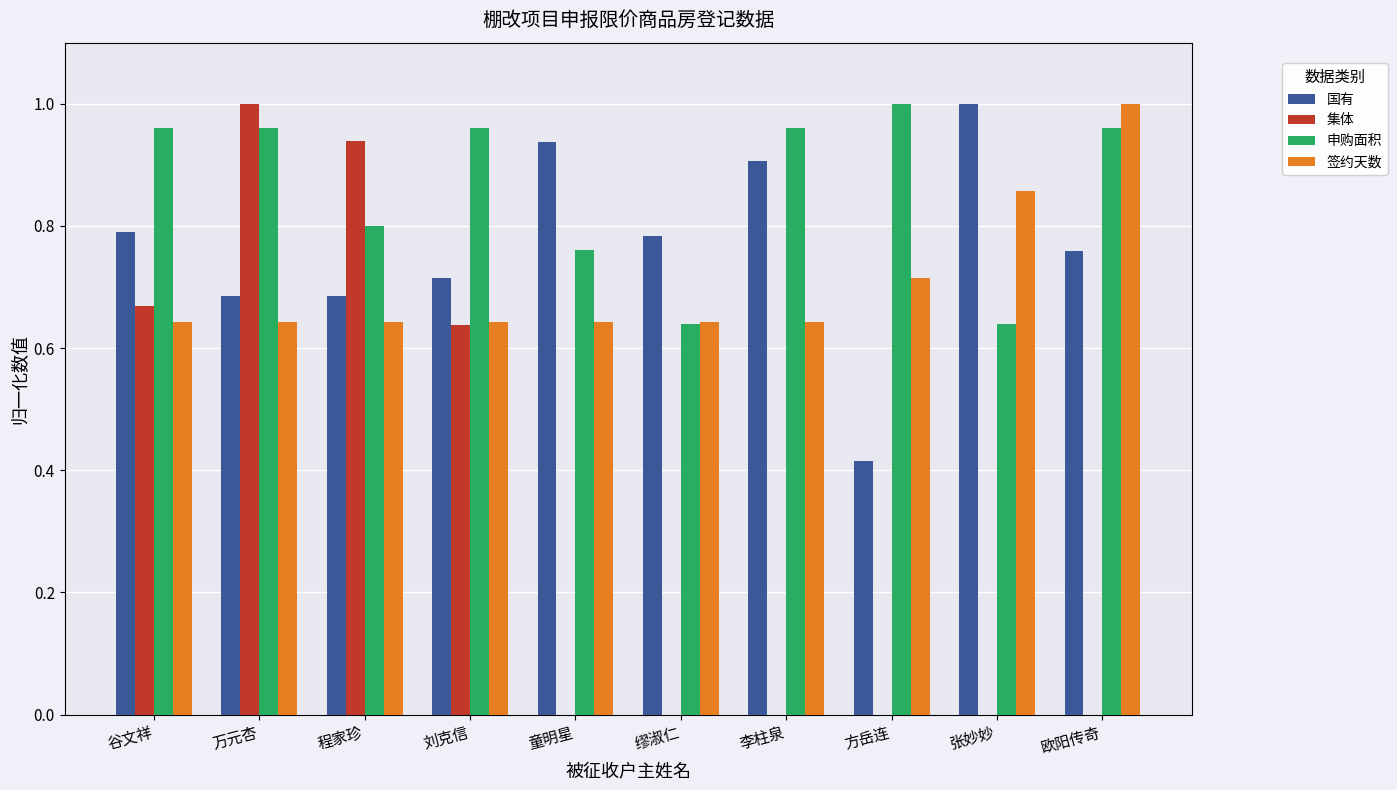

Is the value of 国有 at 缪淑仁 greater than the value of 集体 at 欧阳传奇?

Yes